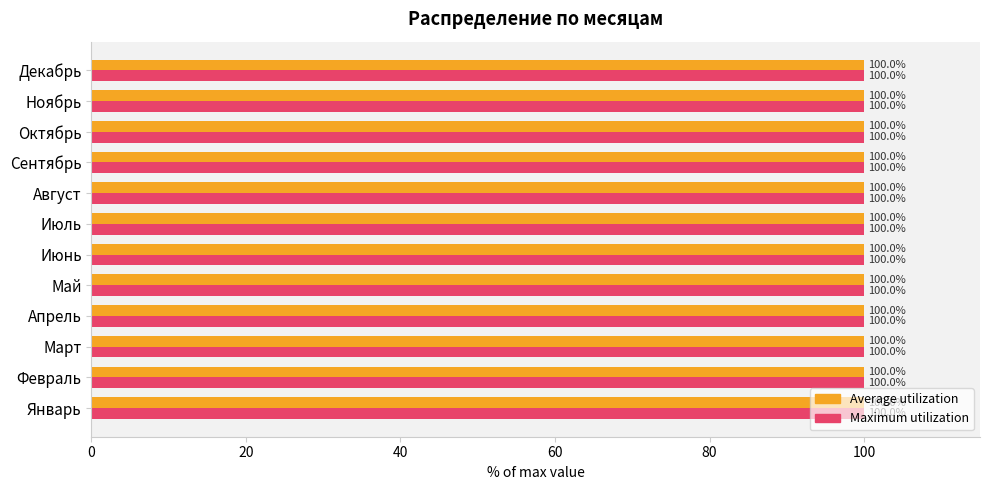

What are all the series names shown in the legend?

Average utilization, Maximum utilization